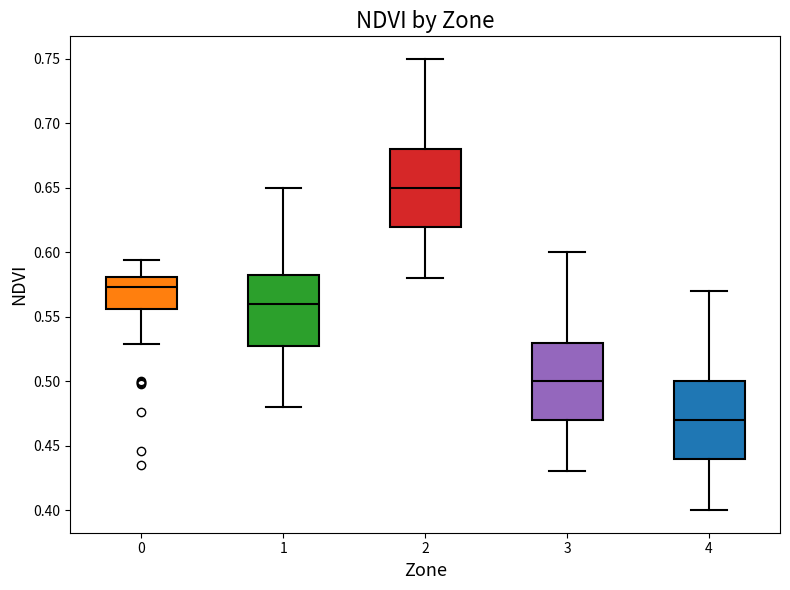

Reading left to right, read every box against the y-axis: the position of its median line, the range the box covers, and the ends of its whiskers. The values are not printed on the chart, so give them approximately, as read against the axis.

0: median 0.575, box 0.555 to 0.580, whiskers 0.530 to 0.595
1: median 0.560, box 0.530 to 0.585, whiskers 0.480 to 0.650
2: median 0.650, box 0.620 to 0.680, whiskers 0.580 to 0.750
3: median 0.500, box 0.470 to 0.530, whiskers 0.430 to 0.600
4: median 0.470, box 0.440 to 0.500, whiskers 0.400 to 0.570